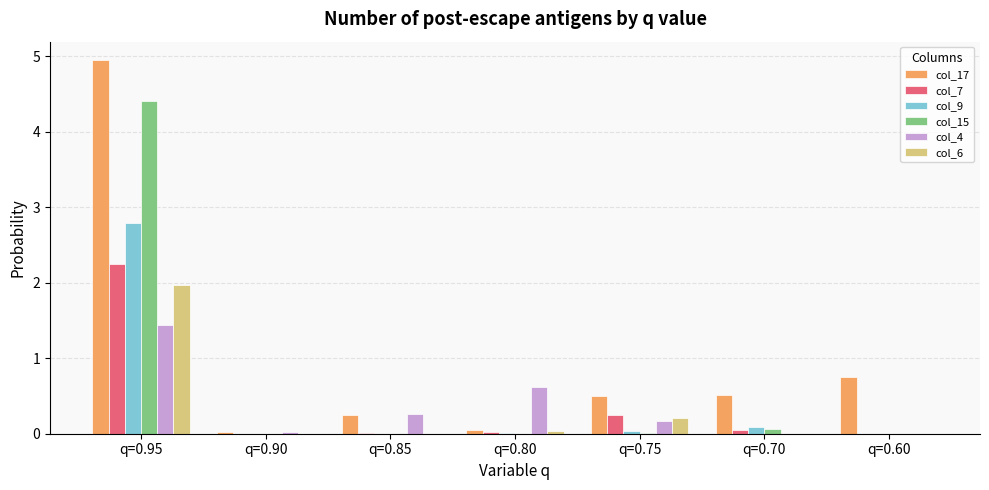

Which series has the largest total across all categories?

col_17